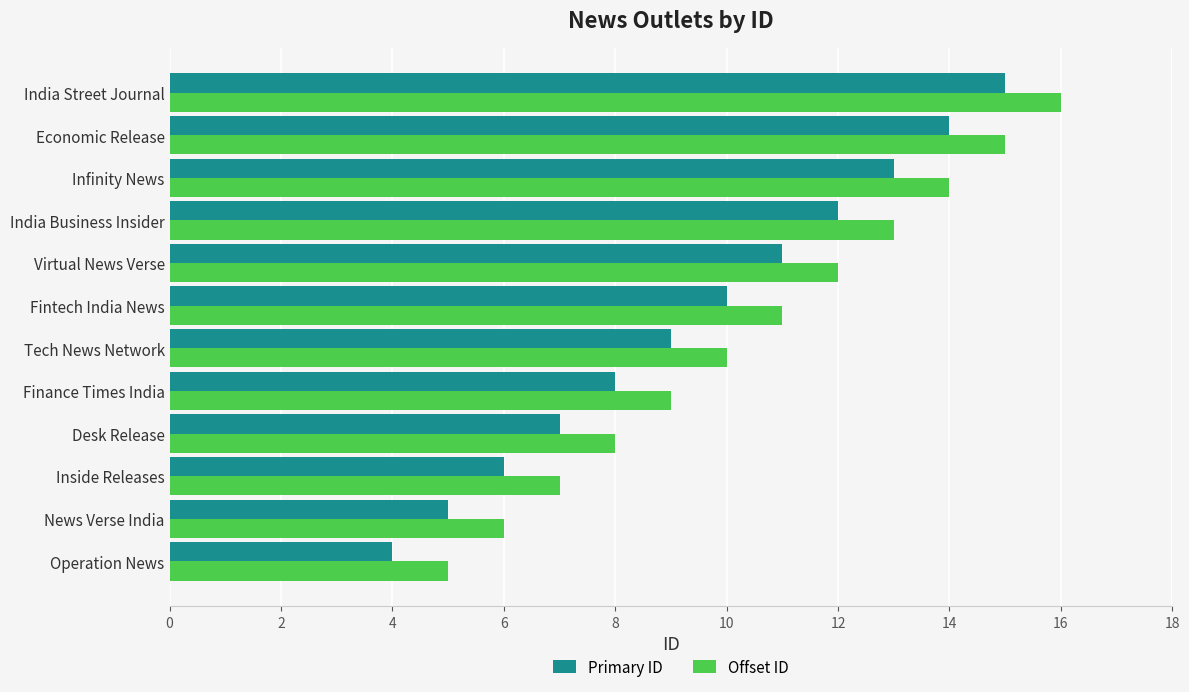

Is the value of Offset ID at Inside Releases greater than the value of Primary ID at Infinity News?

No